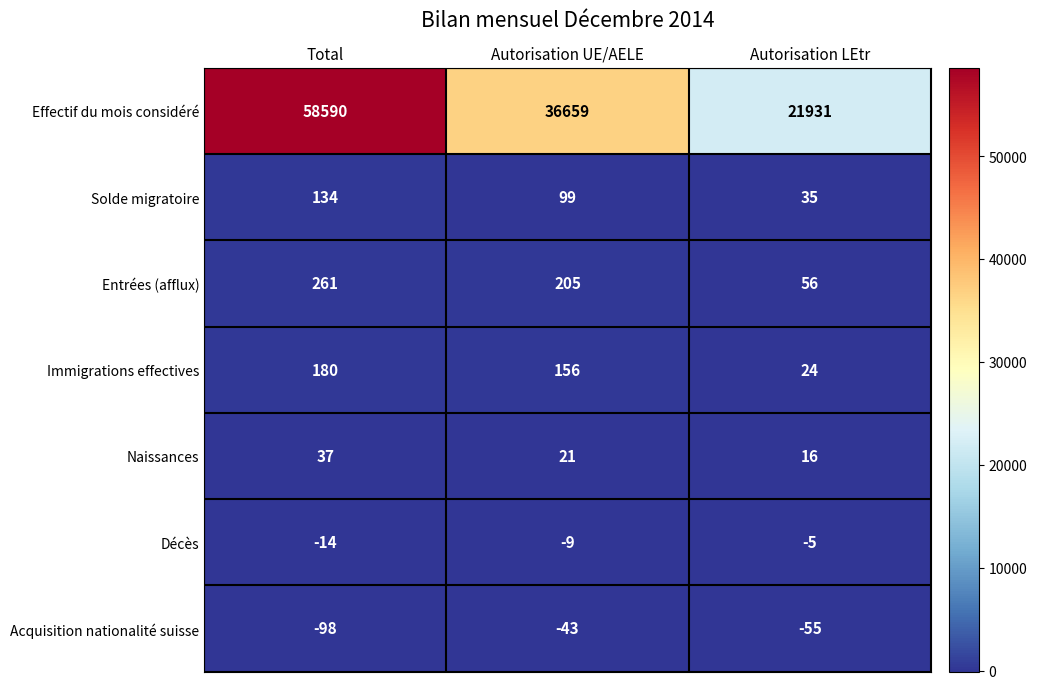

At how many categories does at least one series exceed 25895?

2